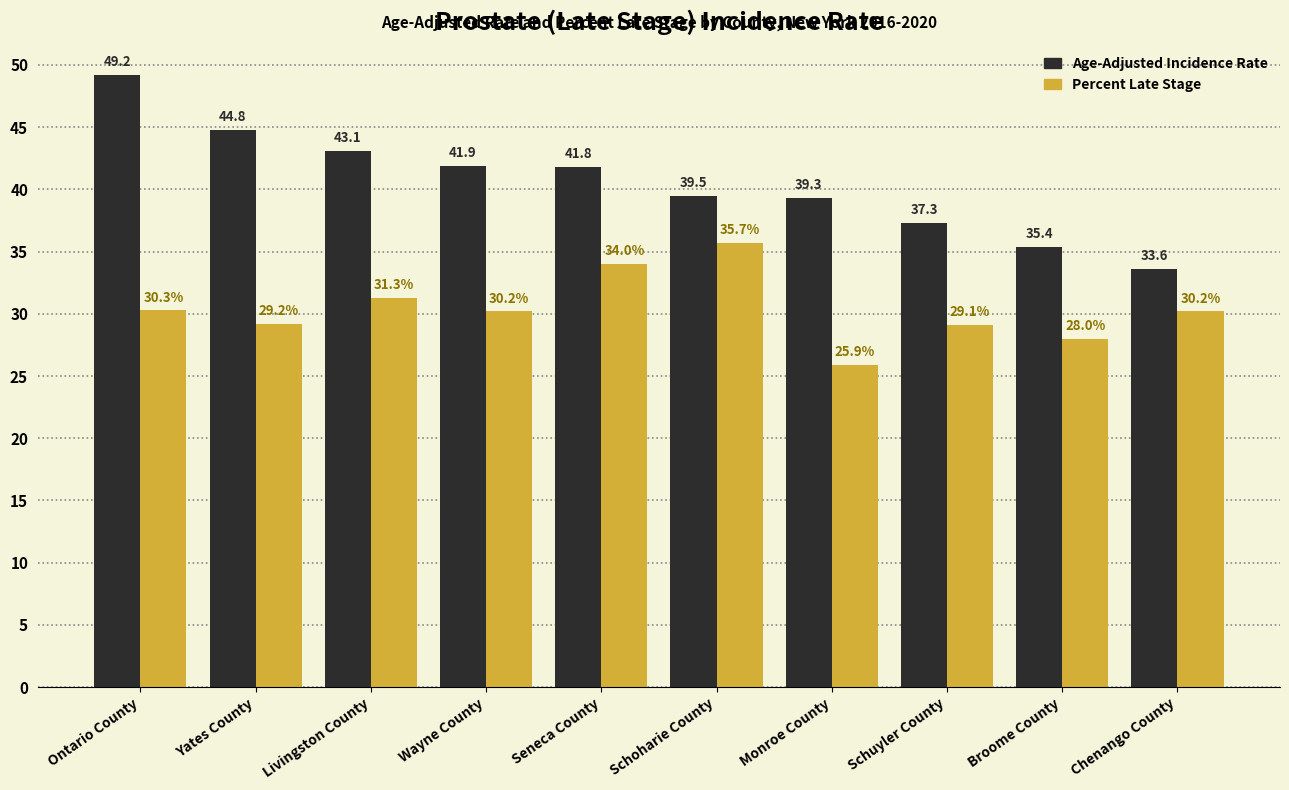

Rank the series at Seneca County from lowest to highest value.

Percent Late Stage, Age-Adjusted Incidence Rate